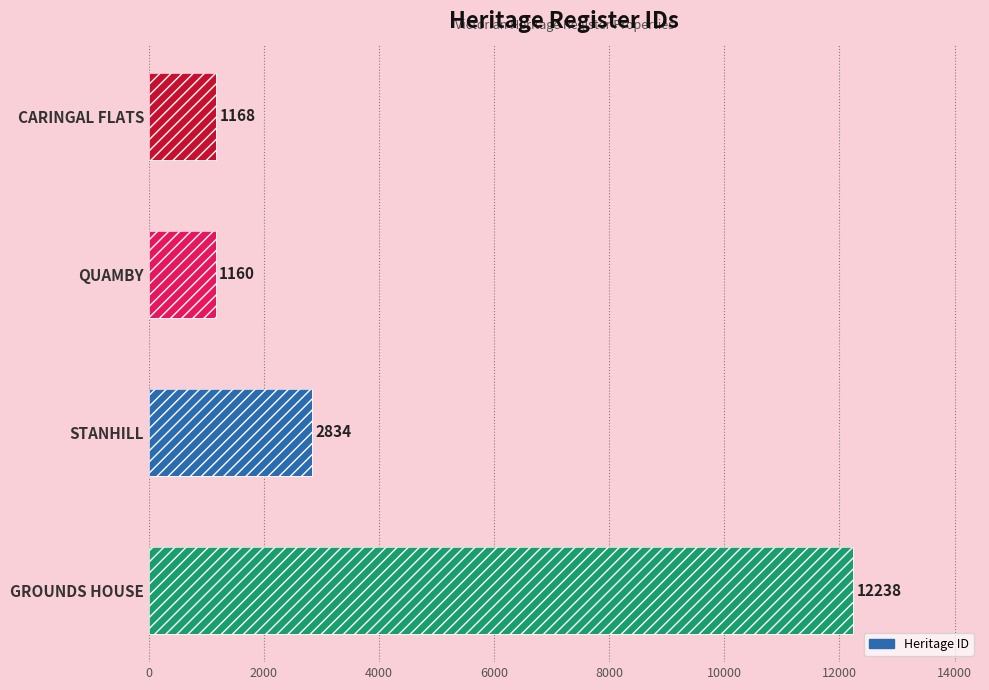

Count the number of data series in this chart.

1